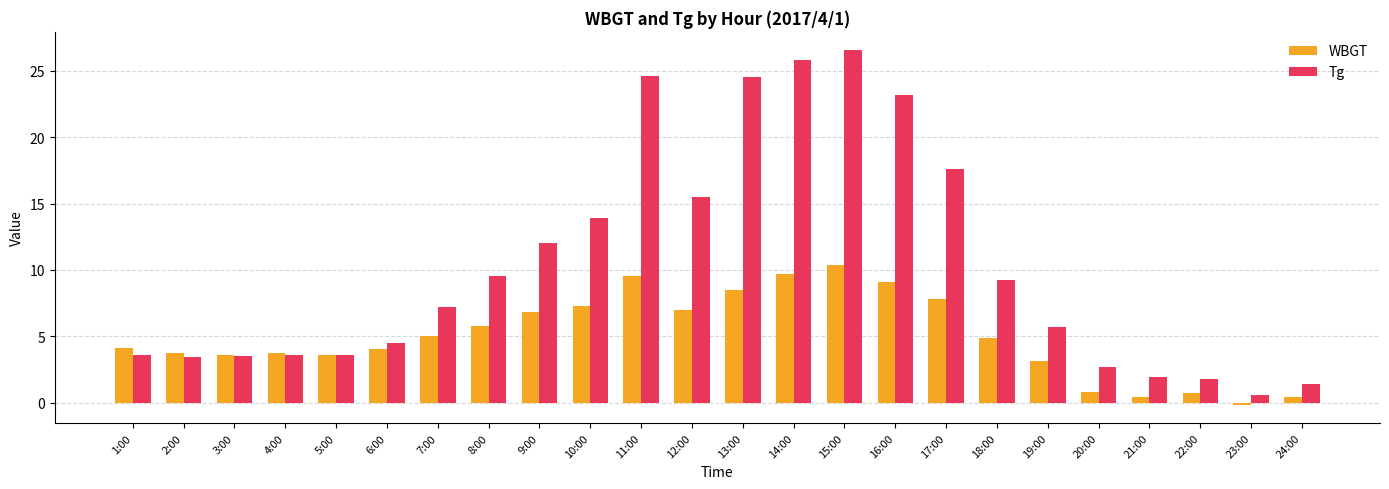

At which label does WBGT reach its minimum?

23:00